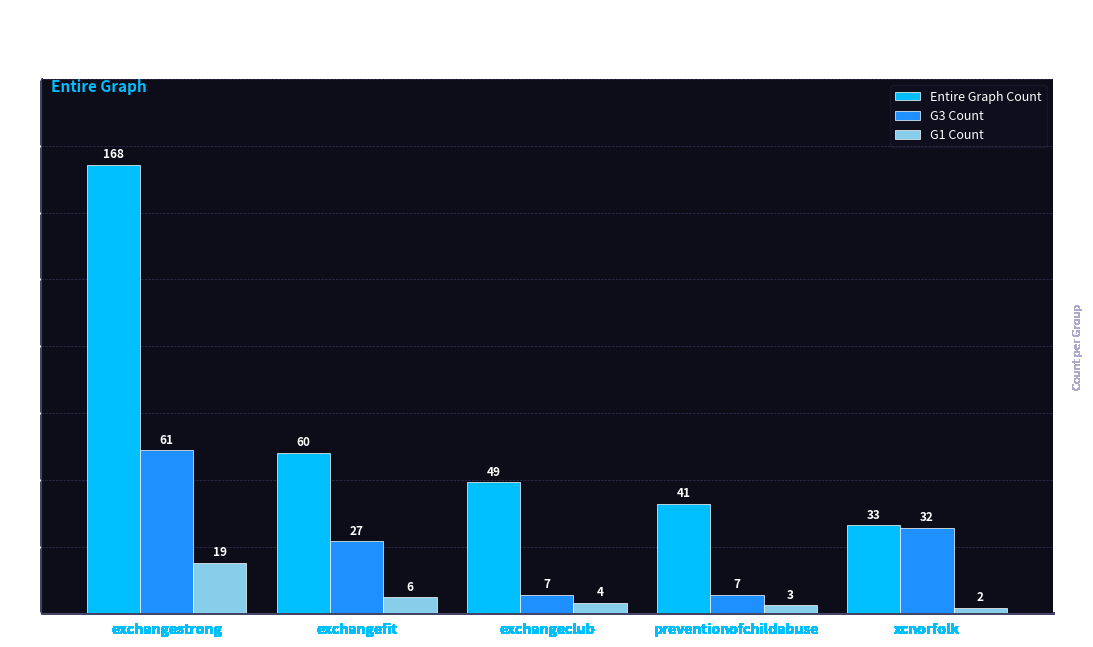

What is the difference between the maximum and second lowest values in the G1 Count series?

16